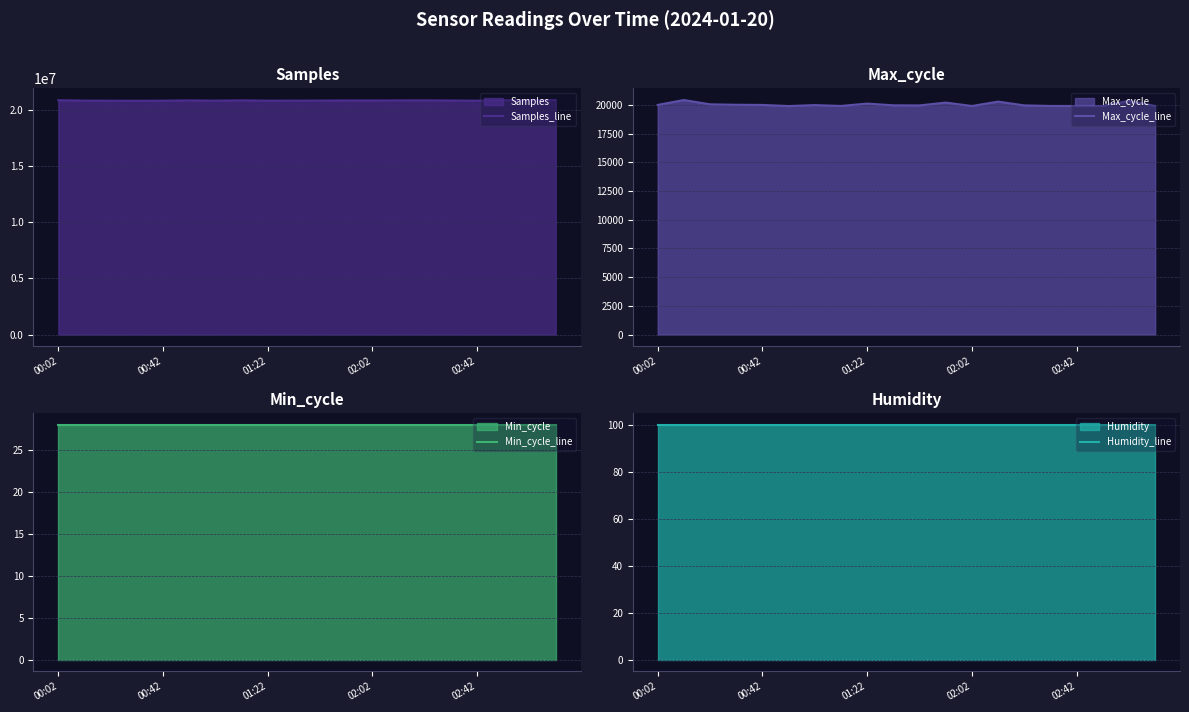

What is the value of the Max_cycle_line point at the 20th from the left?

19920.0